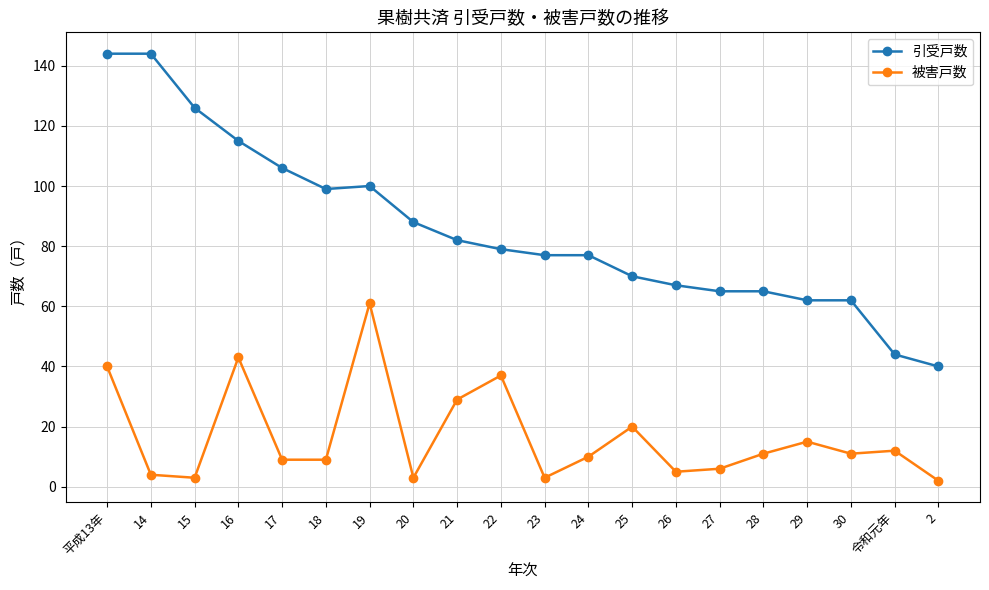

Rank the series by their average value, from highest to lowest.

引受戸数, 被害戸数